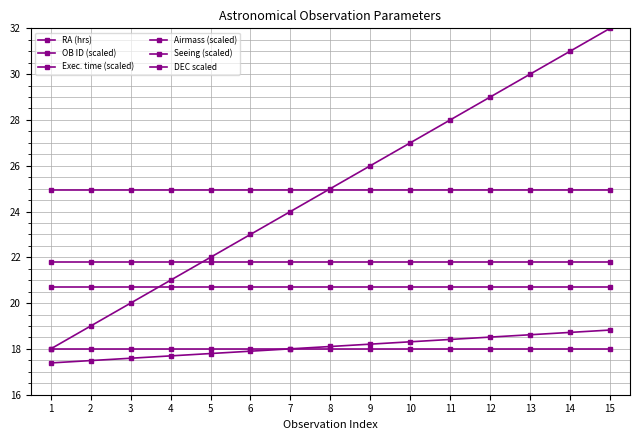

How many lines are shown in the chart?

6